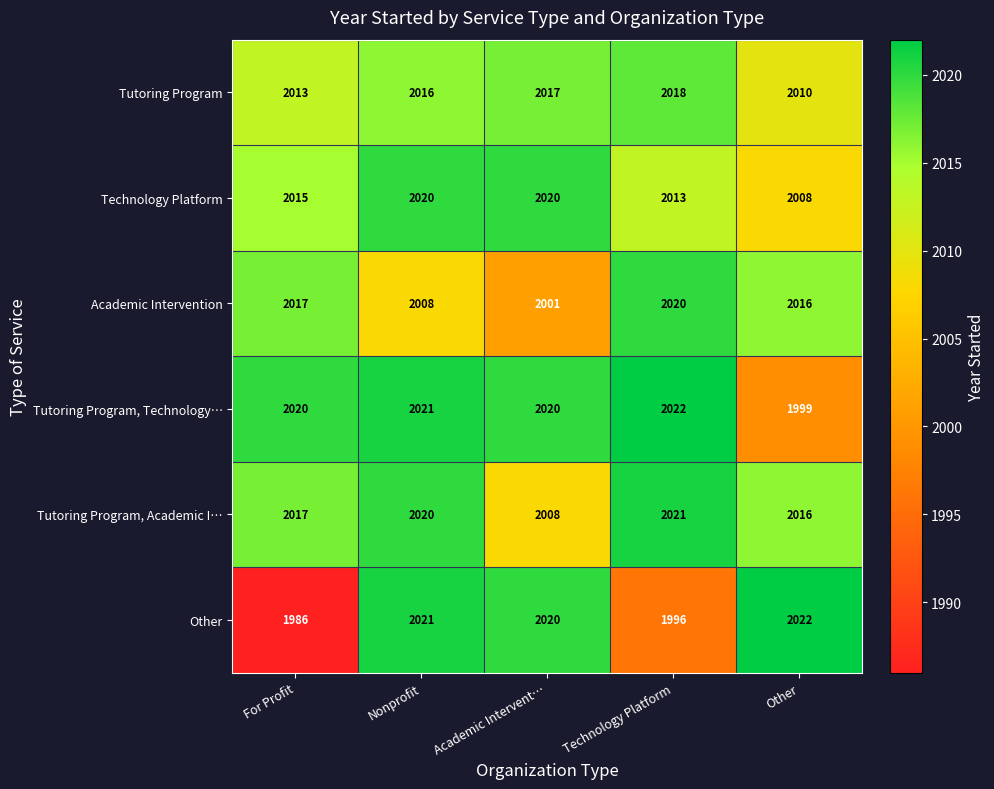

What is the sum of the Tutoring Program, Academic I… values at Nonprofit and Technology Platform?

4041